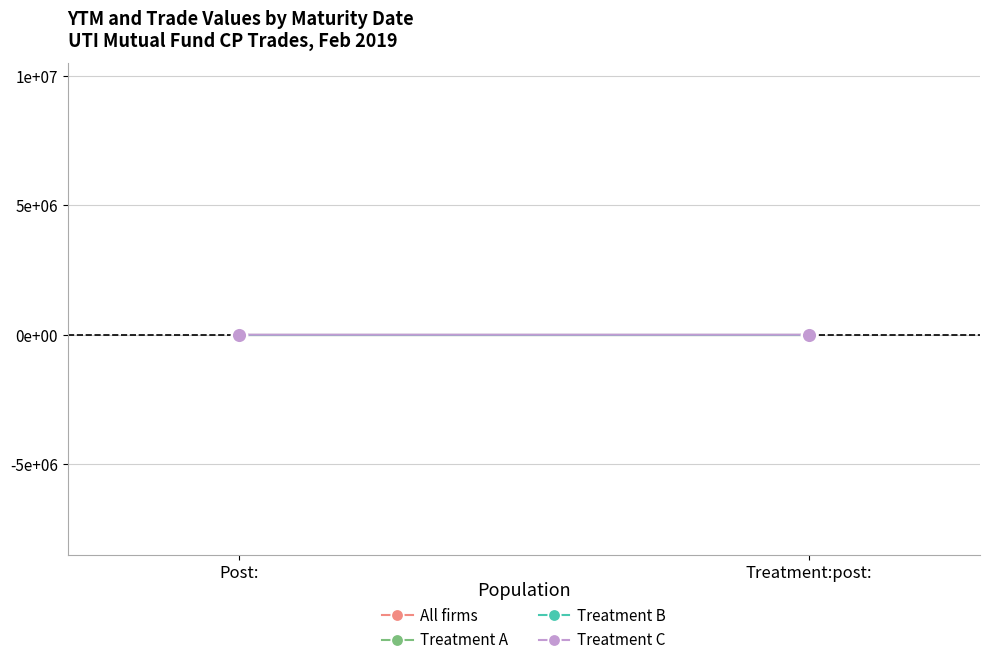

What are all the series names shown in the legend?

All firms, Treatment A, Treatment B, Treatment C